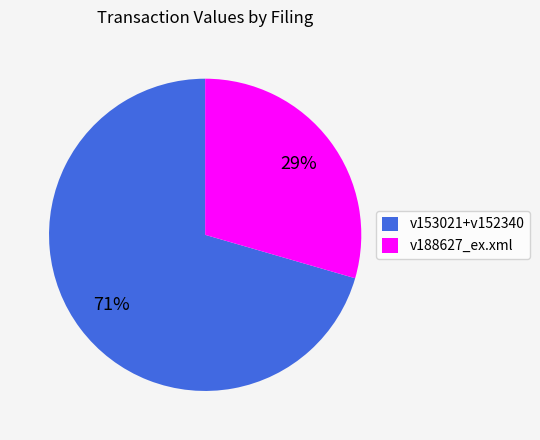

Do v188627_ex.xml and v153021+v152340 together represent more than half of the pie?

Yes